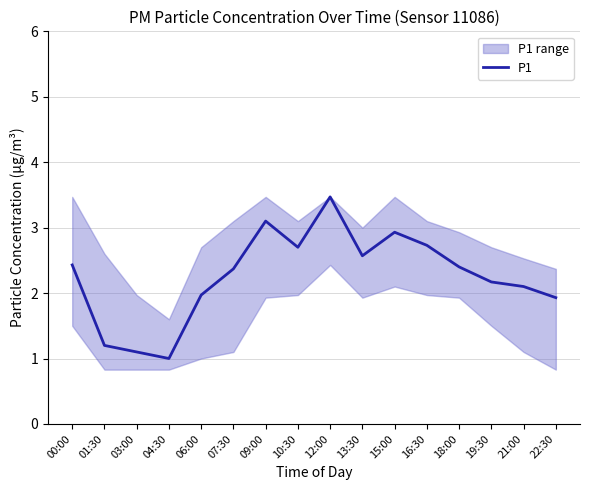

Which label corresponds to the smallest value in the chart?

04:30